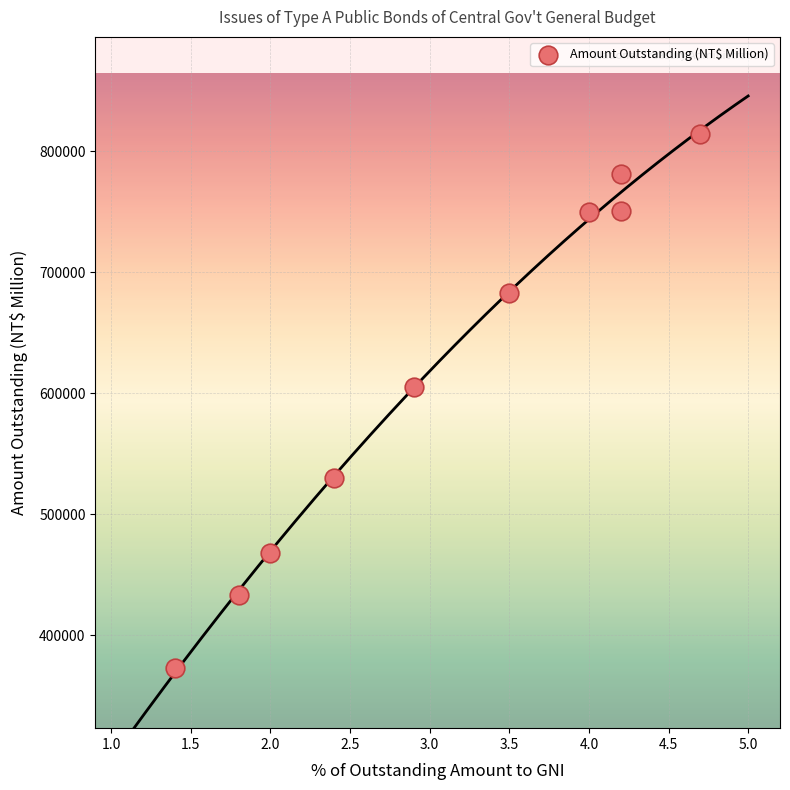

What Y value in the scatter plot is closest to 593696?

604993